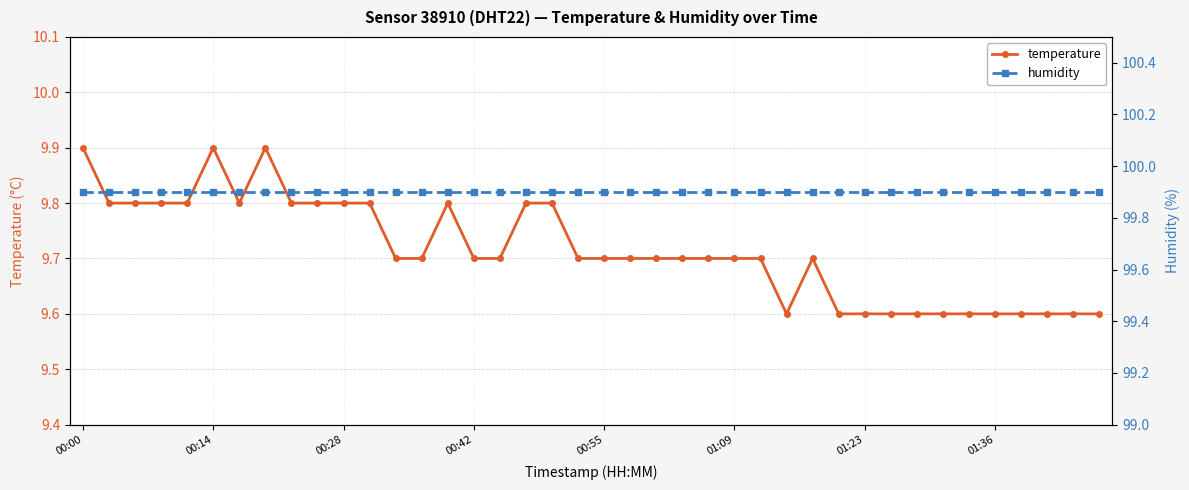

How many interior local peaks does the temperature series have?

4